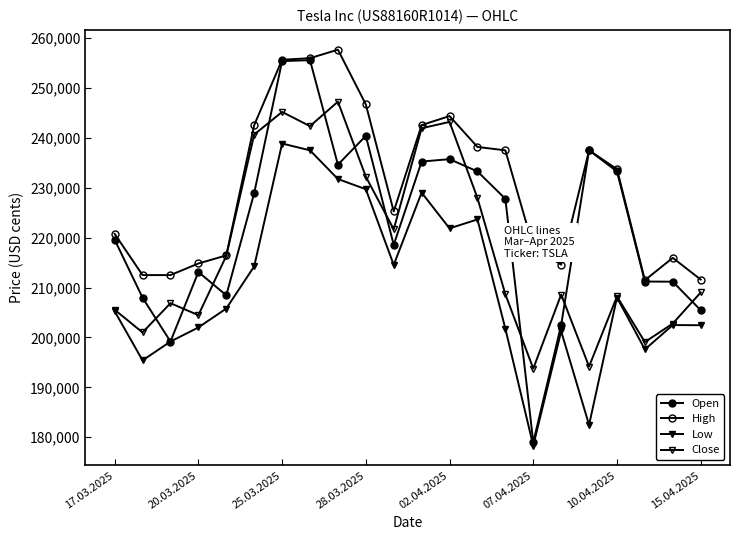

True or false: High and Open intersect in this chart.

False